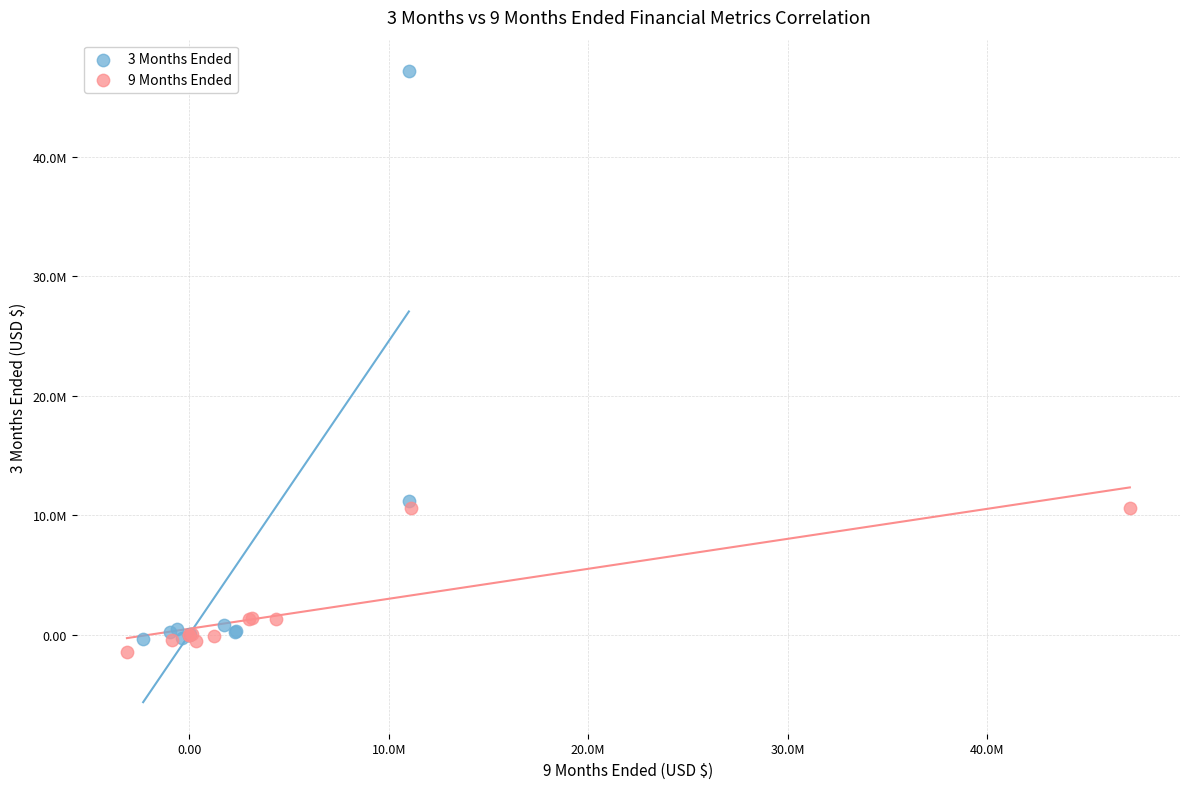

Which series contains the lowest Y value?

9 Months Ended